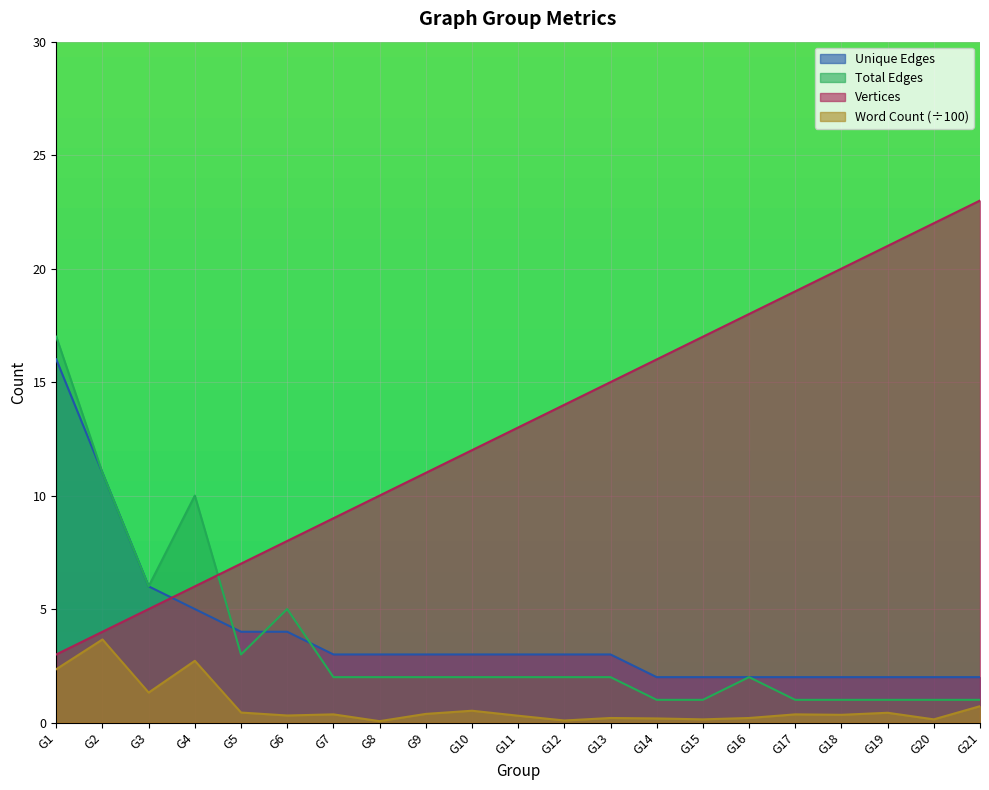

Is the value of Vertices at G21 greater than the value of Total Edges at G13?

Yes